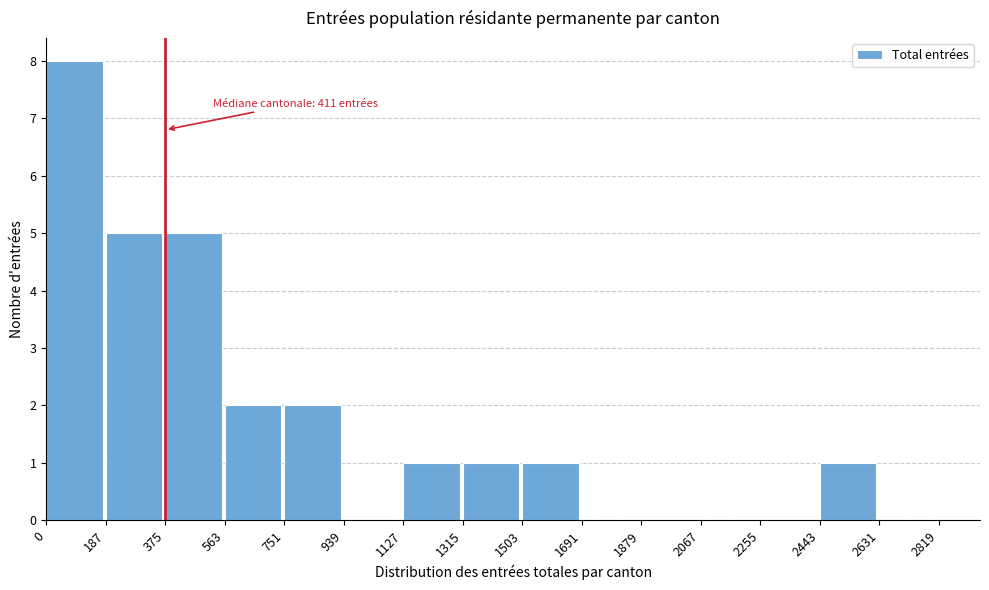

Reading right to left, extract all data points from this chart.

2631=0	2443=1	2255=0	2067=0	1879=0	1691=0	1503=1	1315=1	1127=1	939=0	751=2	563=2	375=5	187=5	0=8